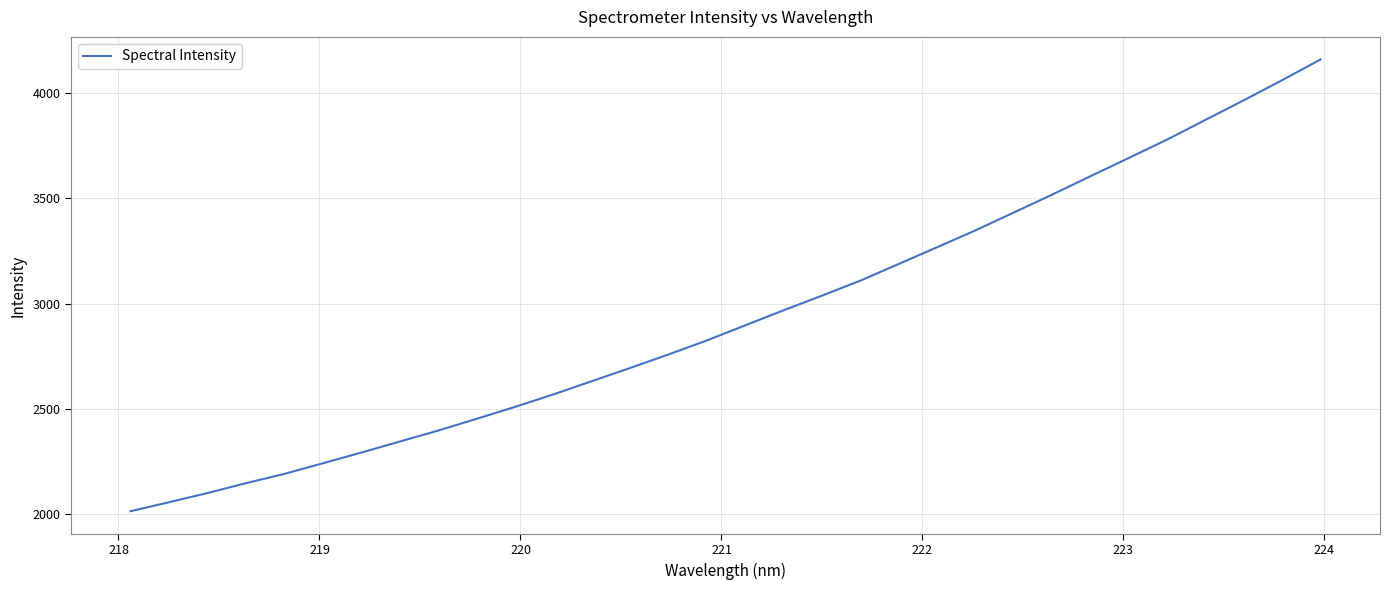

What is the maximum value shown in the chart?

4161.1